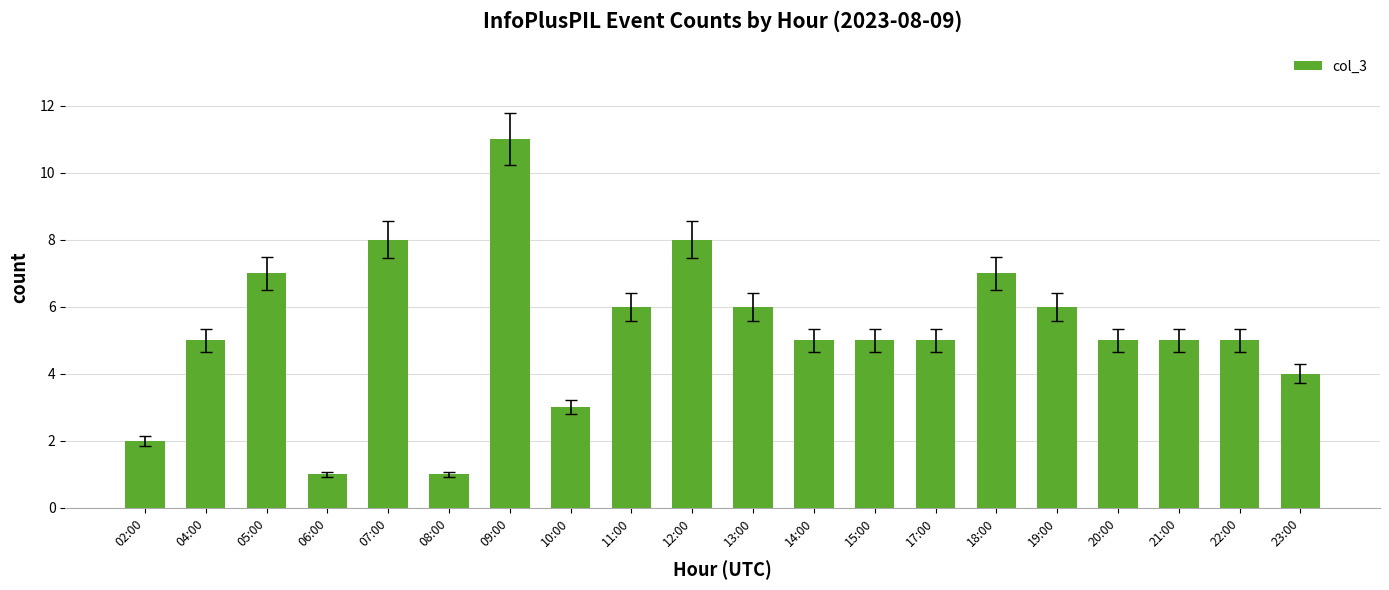

Which has a higher value, 08:00 or 23:00?

23:00